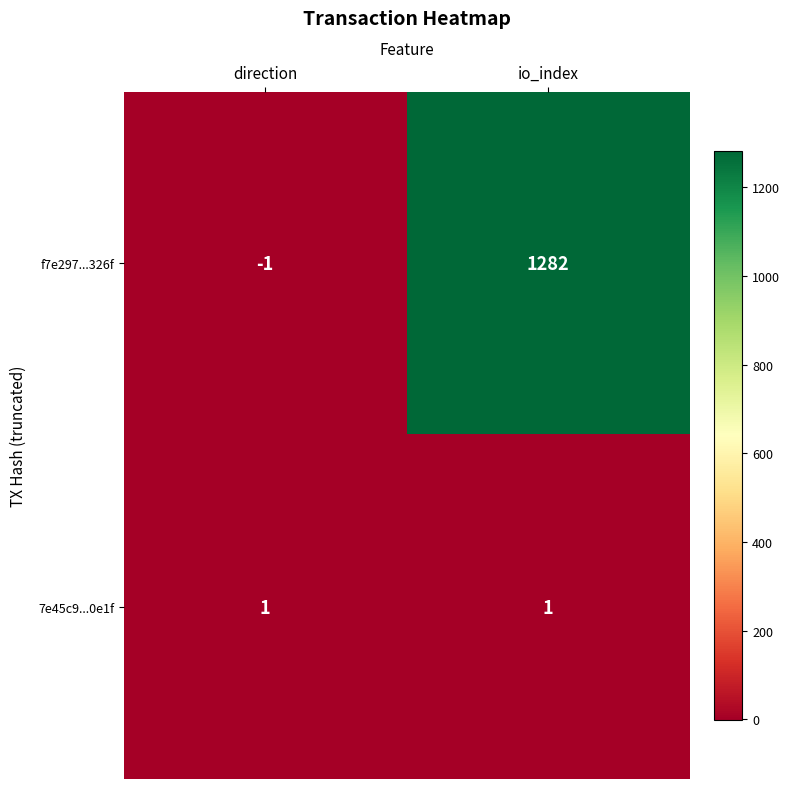

The value of f7e297...326f at io_index is 2145. True or false?

False